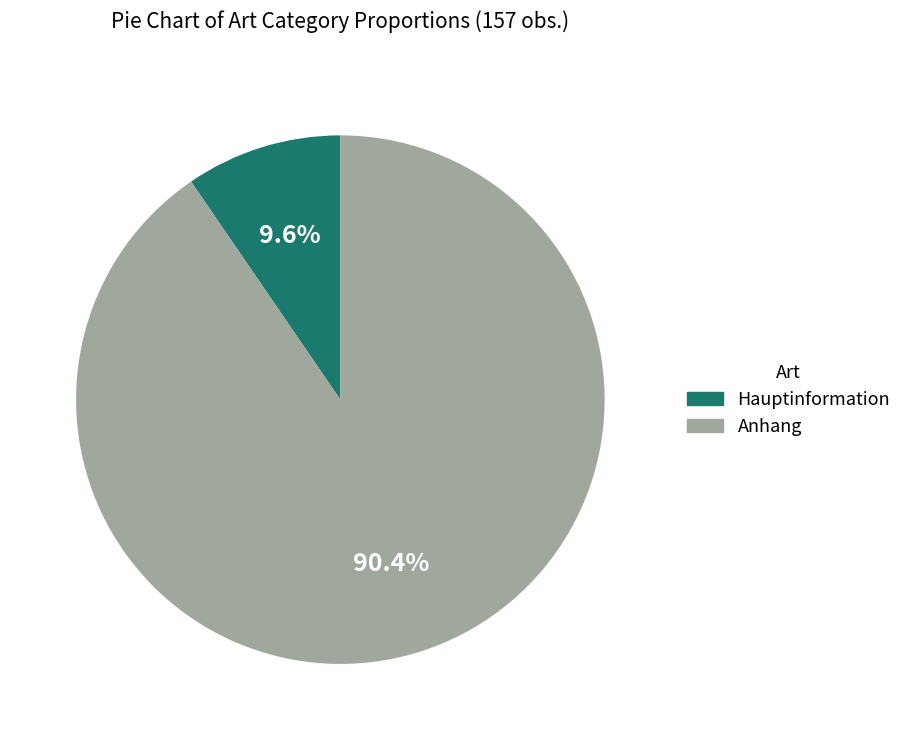

Rank the categories by value from lowest to highest.

Hauptinformation, Anhang